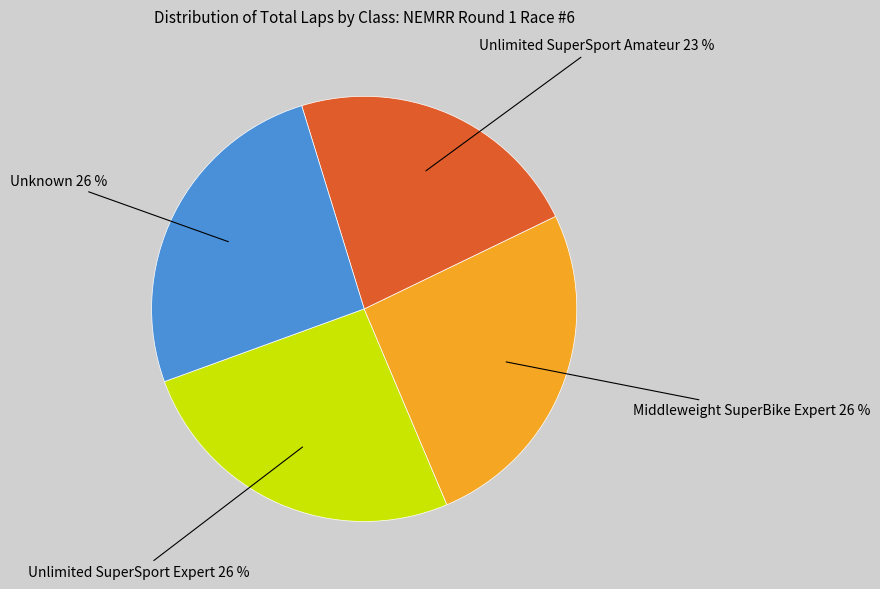

Count the number of slices in the pie.

4